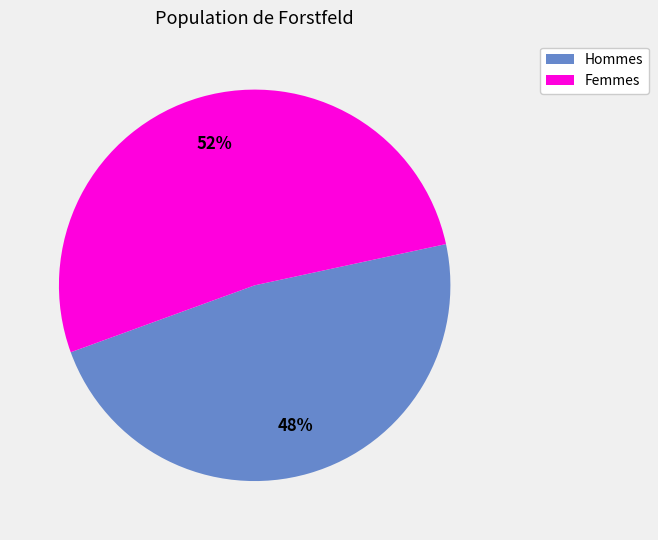

Which slice is the largest?

Femmes